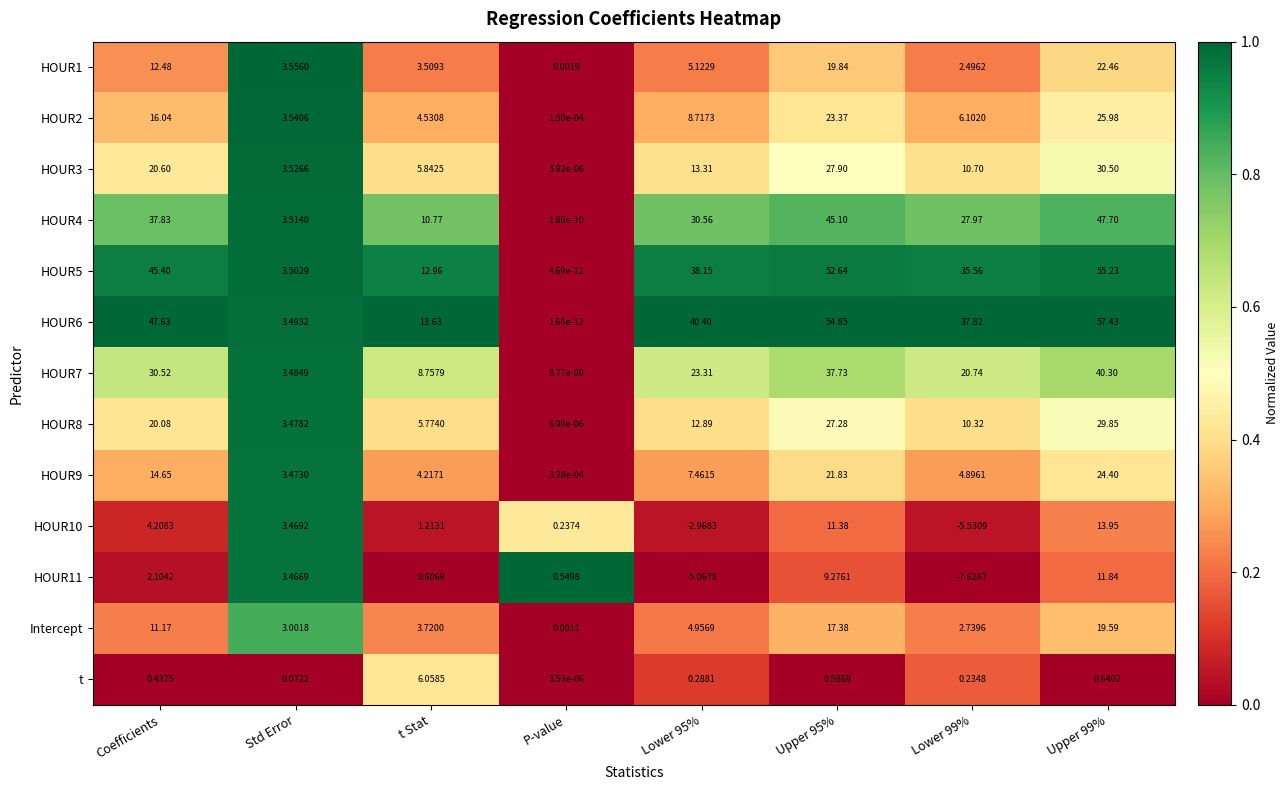

At which label does HOUR1 reach its minimum?

P-value